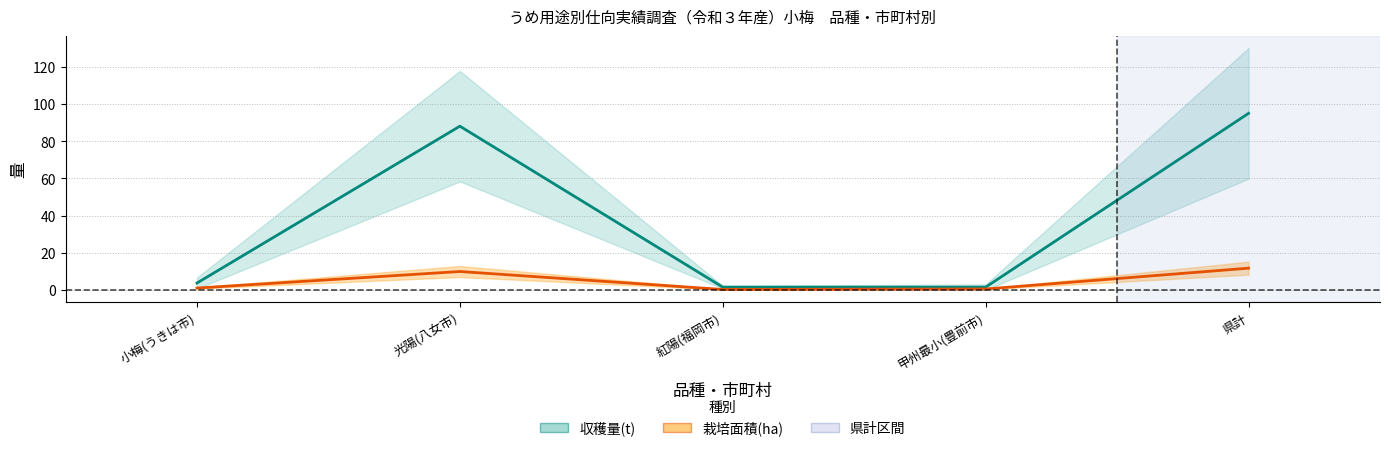

True or false: 収穫量(t) has more than 0 interior local peaks.

True